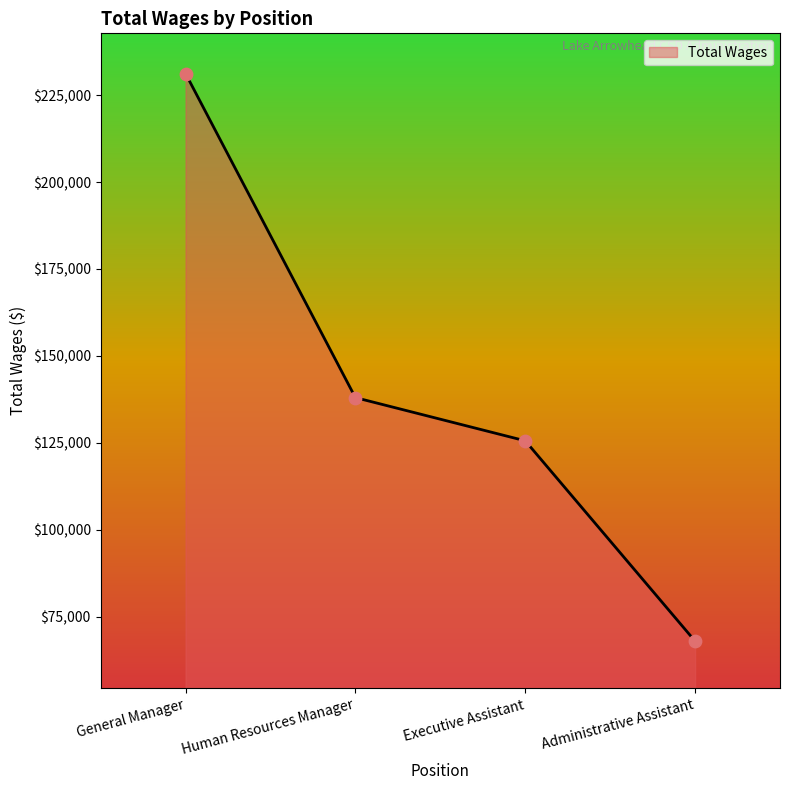

Between Human Resources Manager and Administrative Assistant, which is larger?

Human Resources Manager